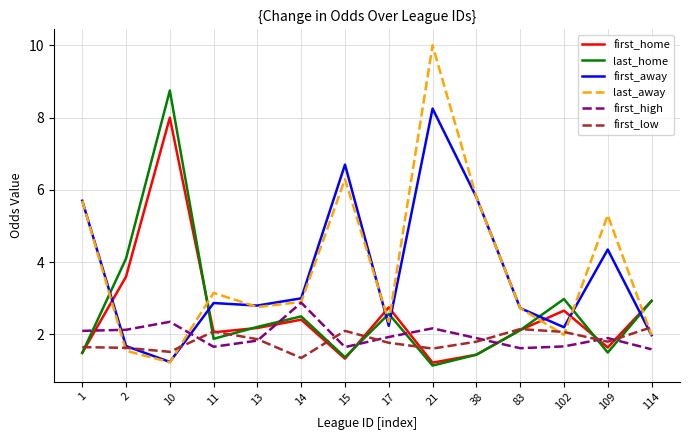

At which category does the chart reach its peak across all series?

21